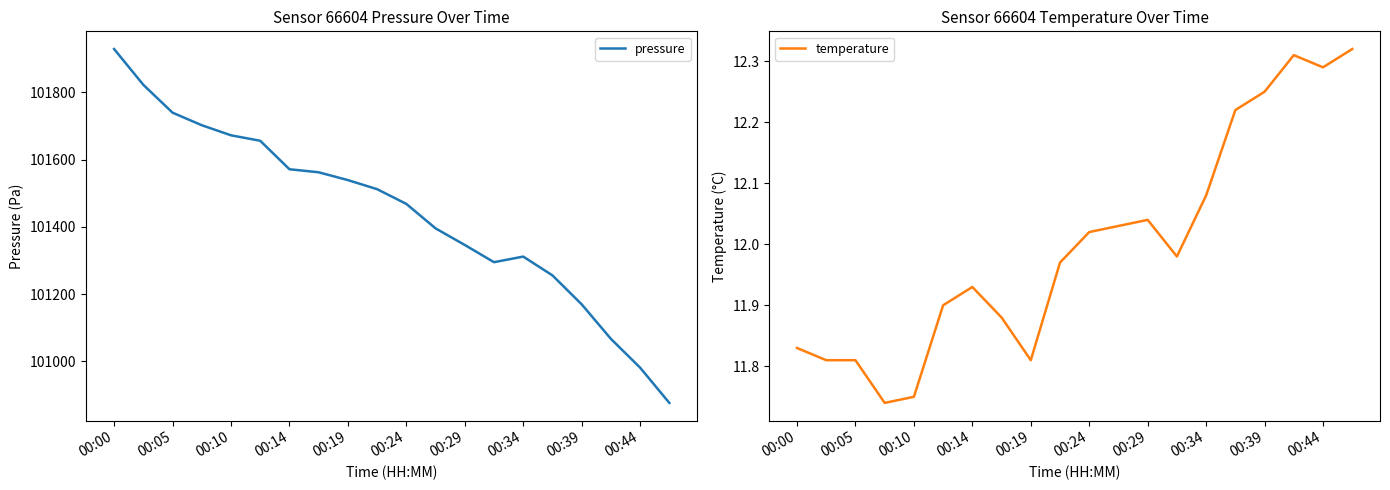

Which series has the largest total across all categories?

pressure